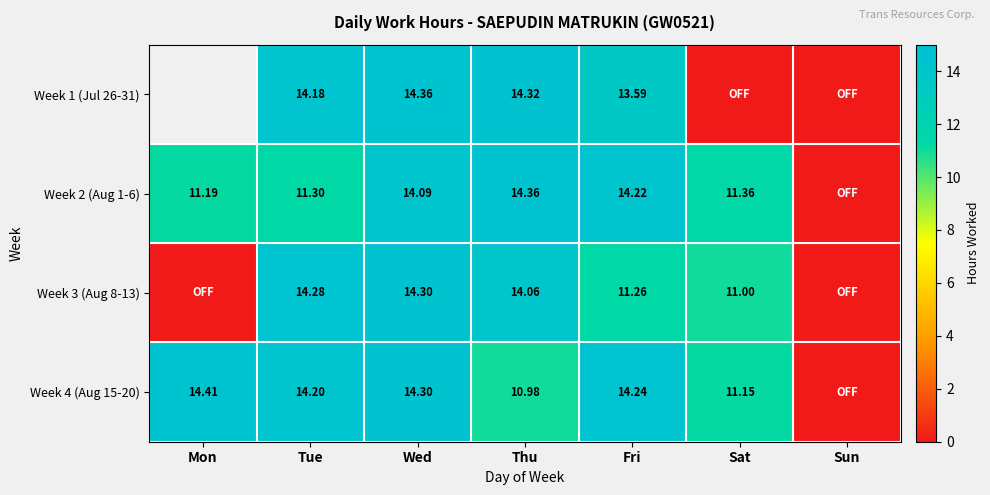

Between Thu and Sat, which series saw the biggest shift?

Week 1 (Jul 26-31)